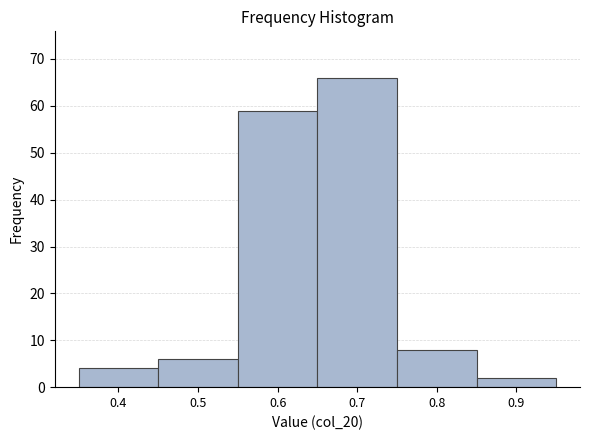

What is the height of the bar covering 0.55 to 0.65 on the x-axis? The values are not printed on the chart, so give them approximately, as read against the axis.

59